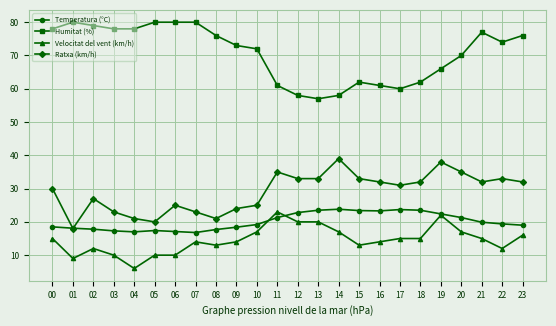

How many interior local peaks does the Ratxa (km/h) series have?

6